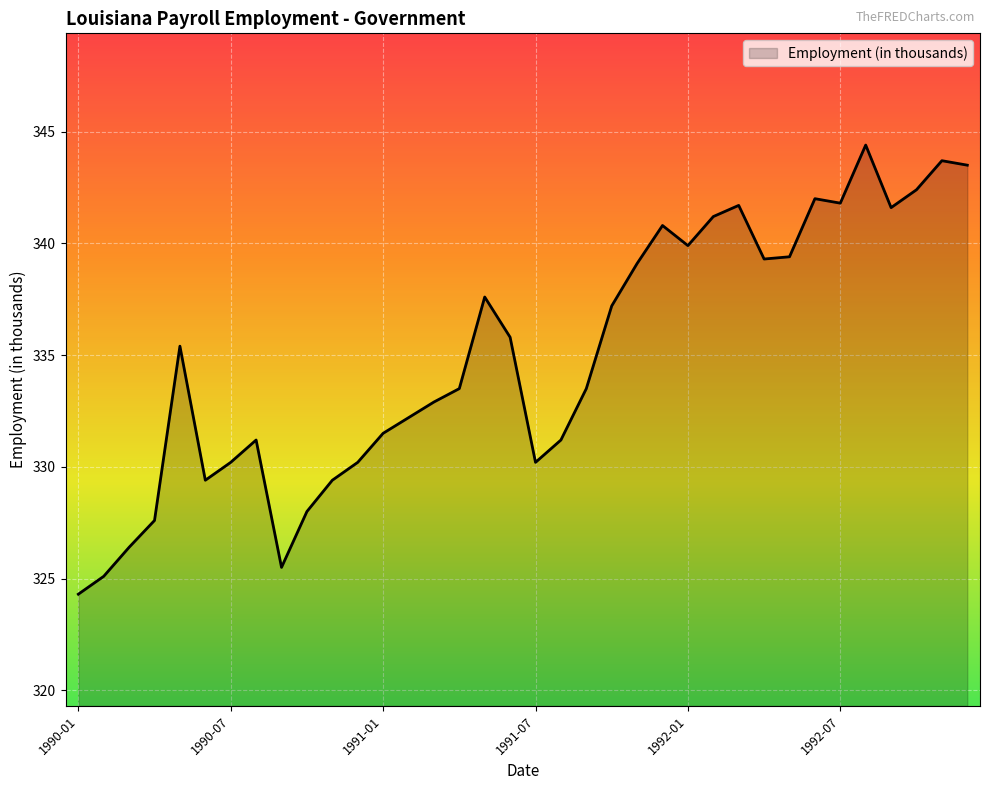

What is the average value?

335.0